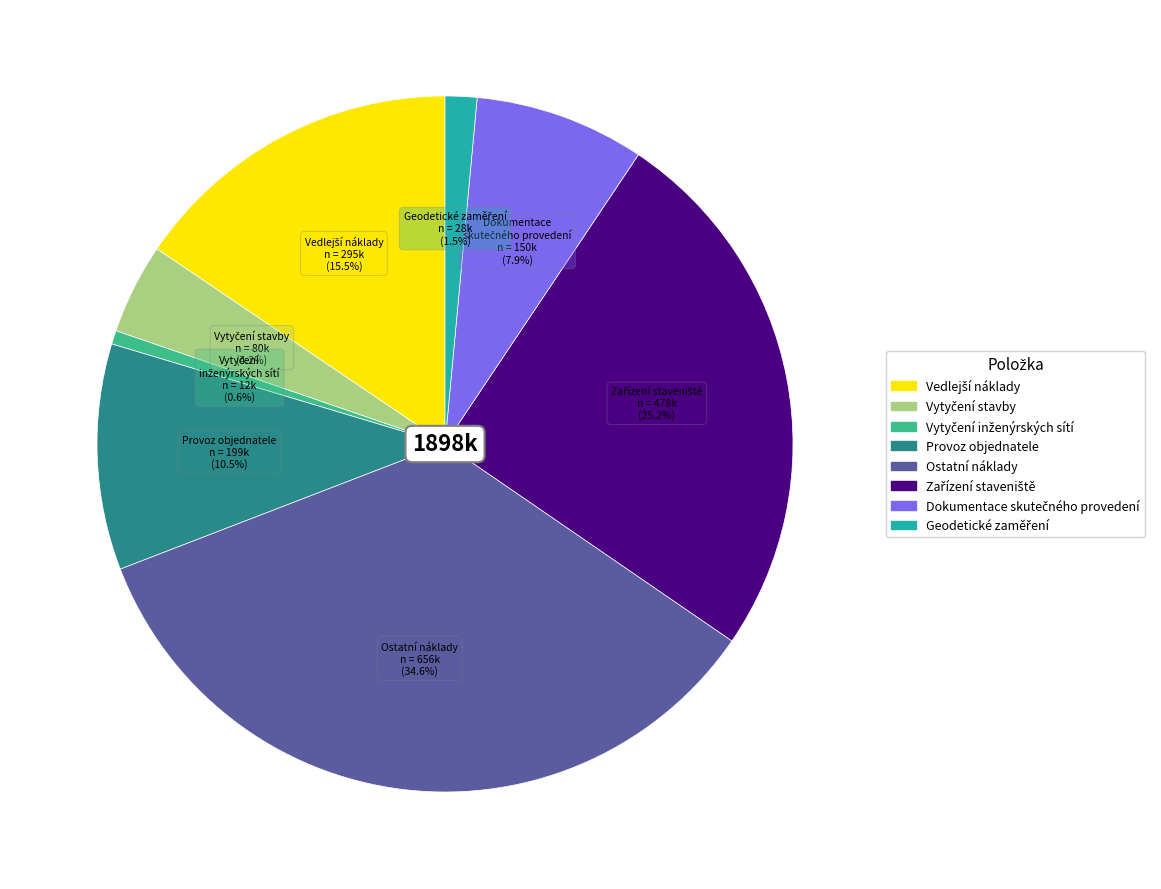

Which slice is the largest?

Ostatní náklady